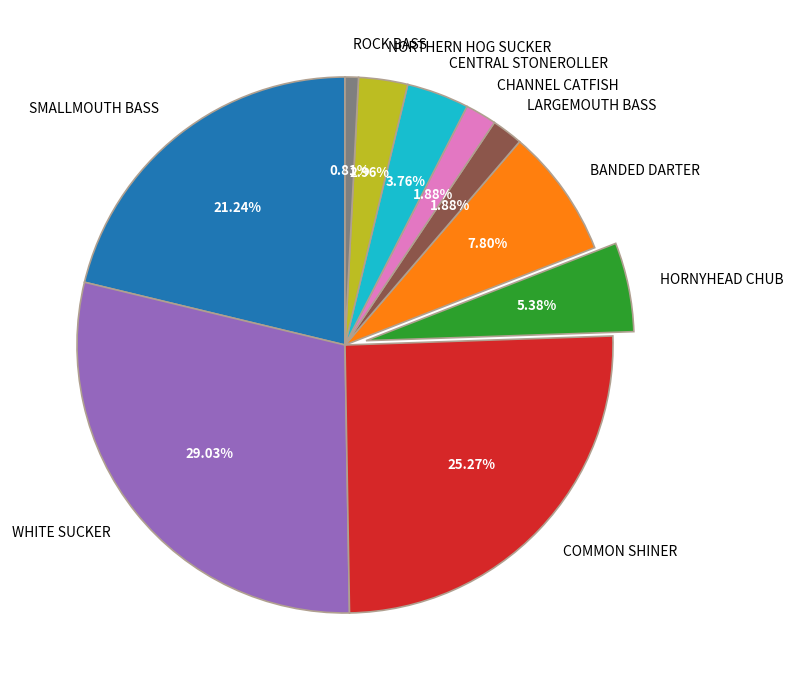

Does any single category account for the majority?

No